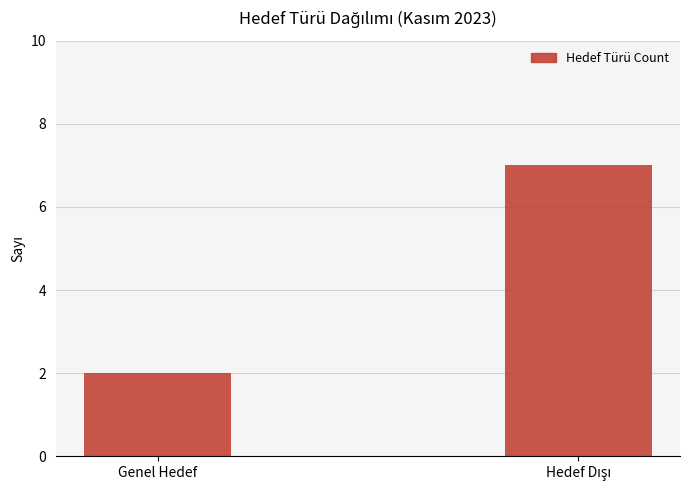

Reading left to right, extract all data points from this chart.

2	7